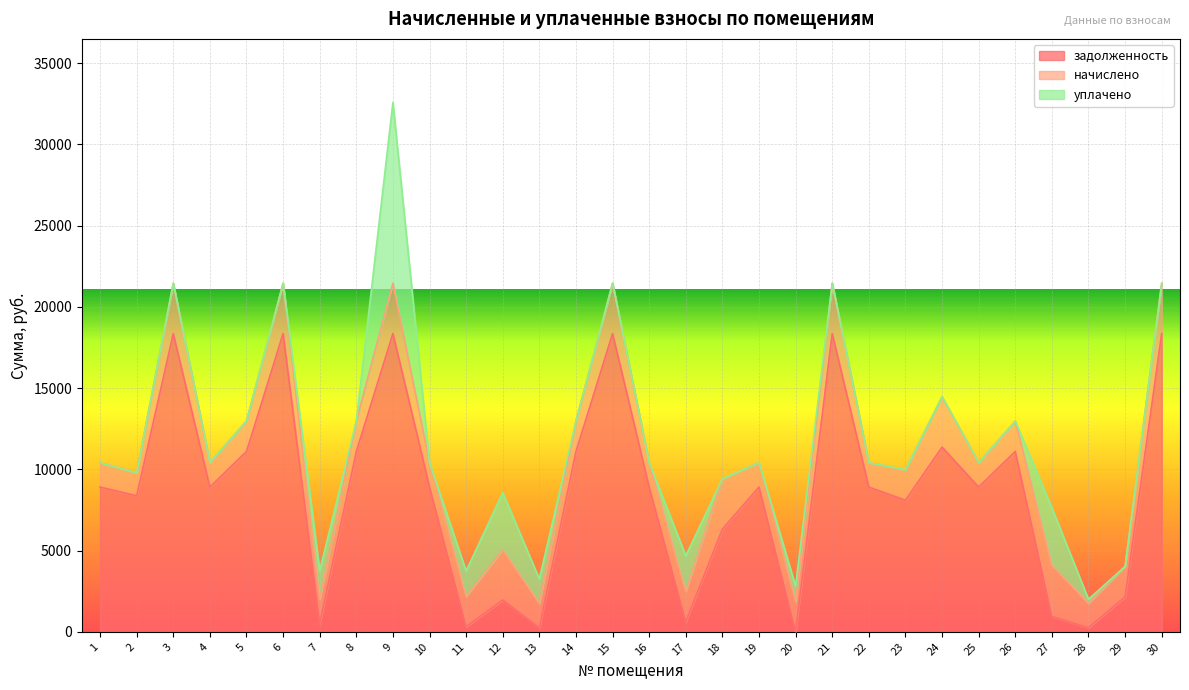

At how many categories does at least one series exceed 16594?

6